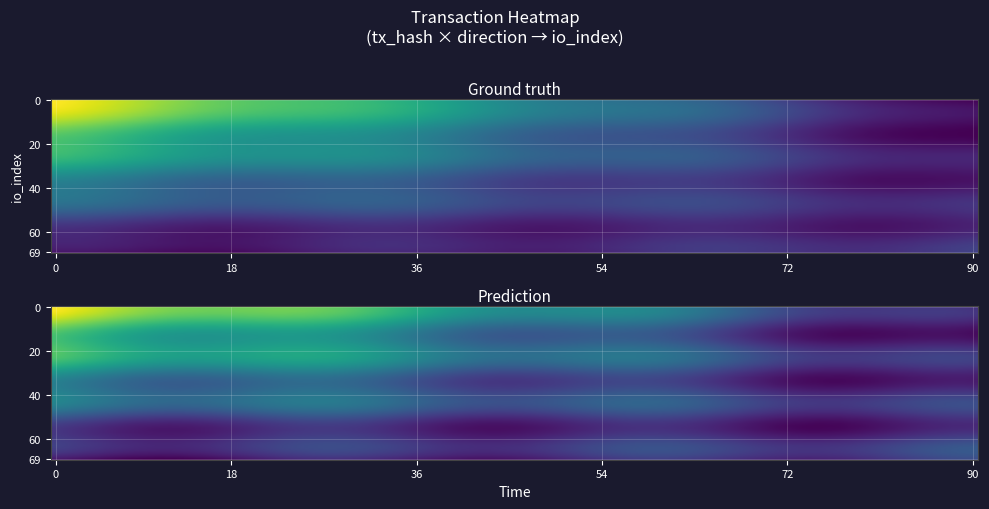

What is the total value across all series at io_index?

142